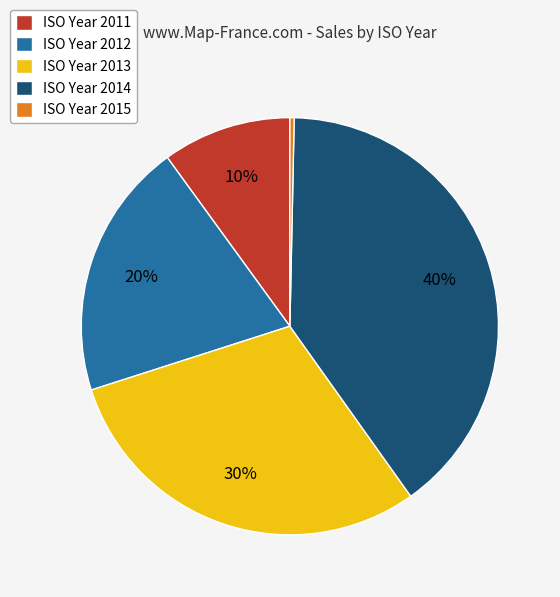

Is it true that ISO Year 2011 is 21% of the pie?

False